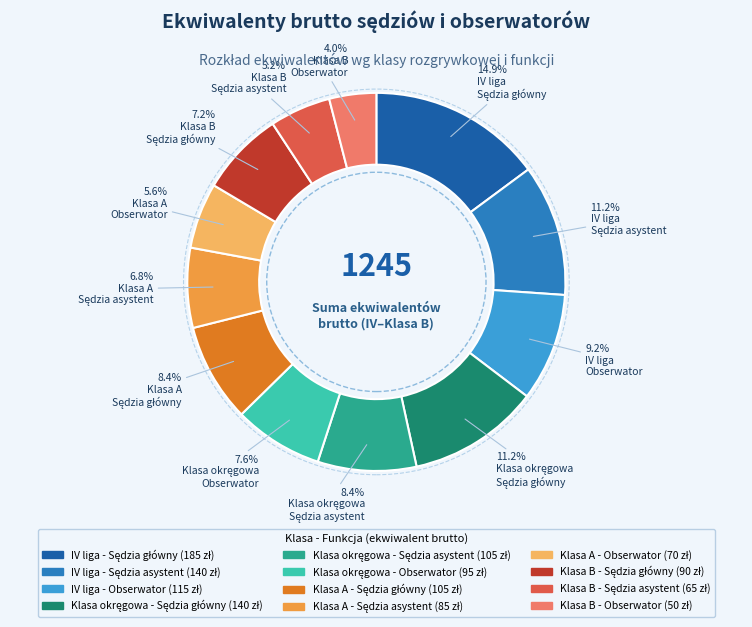

To the nearest percent, what is the average slice percentage?

8%